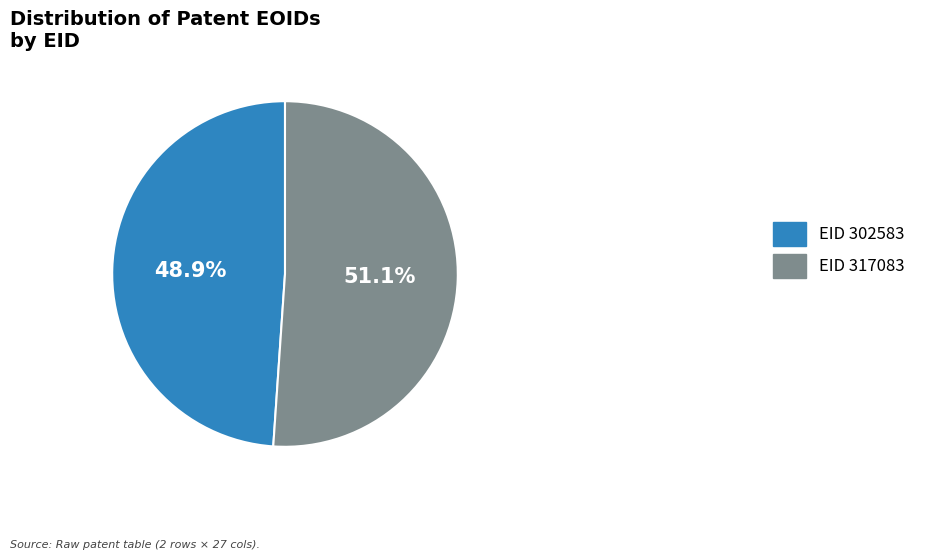

Which has a higher value, EID 302583 or EID 317083?

EID 317083